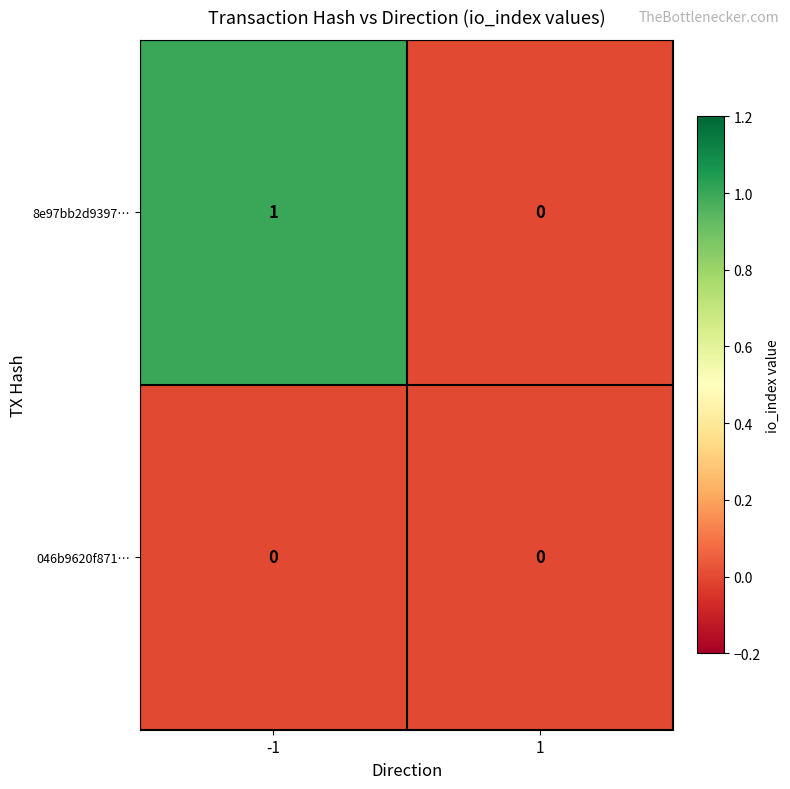

Which series has the widest spread of values?

8e97bb2d9397…